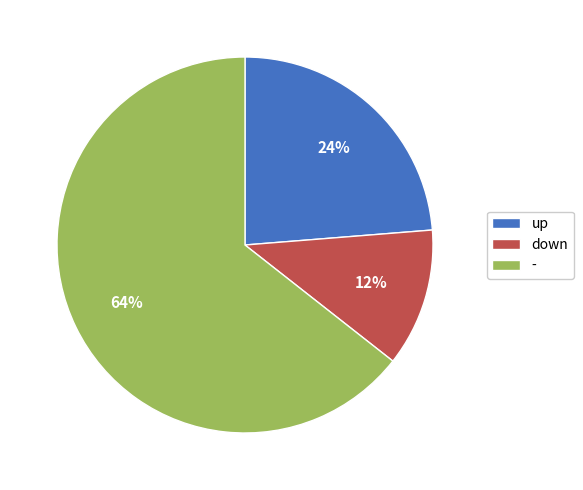

Which has a higher value, down or up?

up